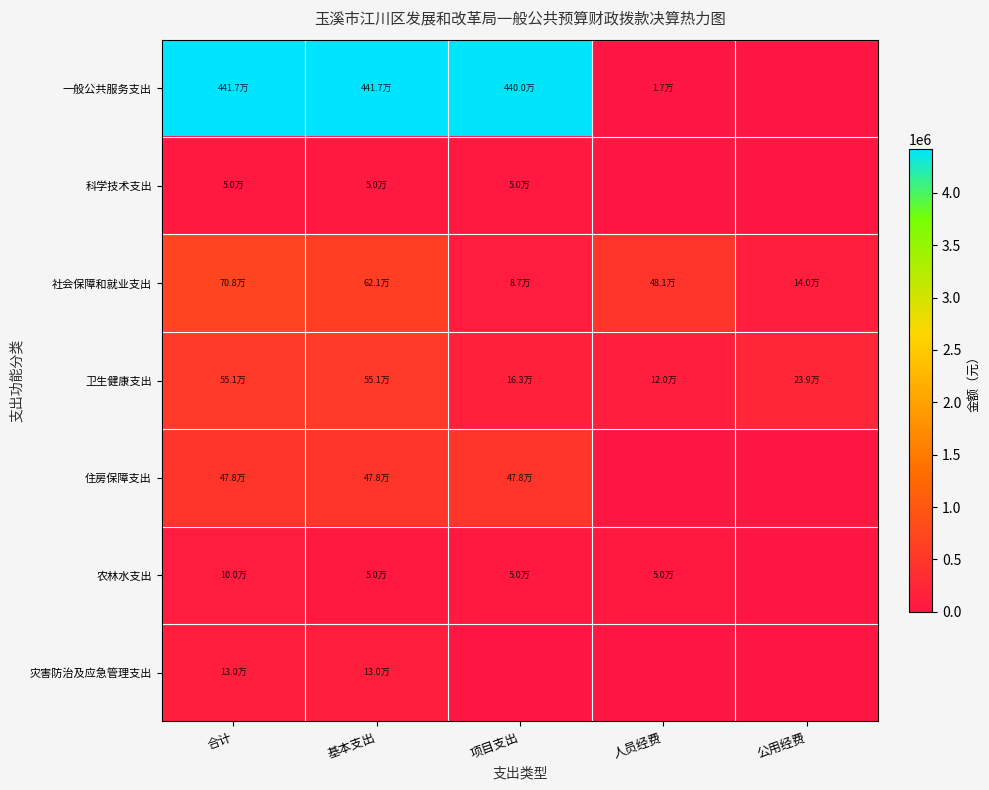

What is the difference between the highest and lowest values at 合计?

4366592.0